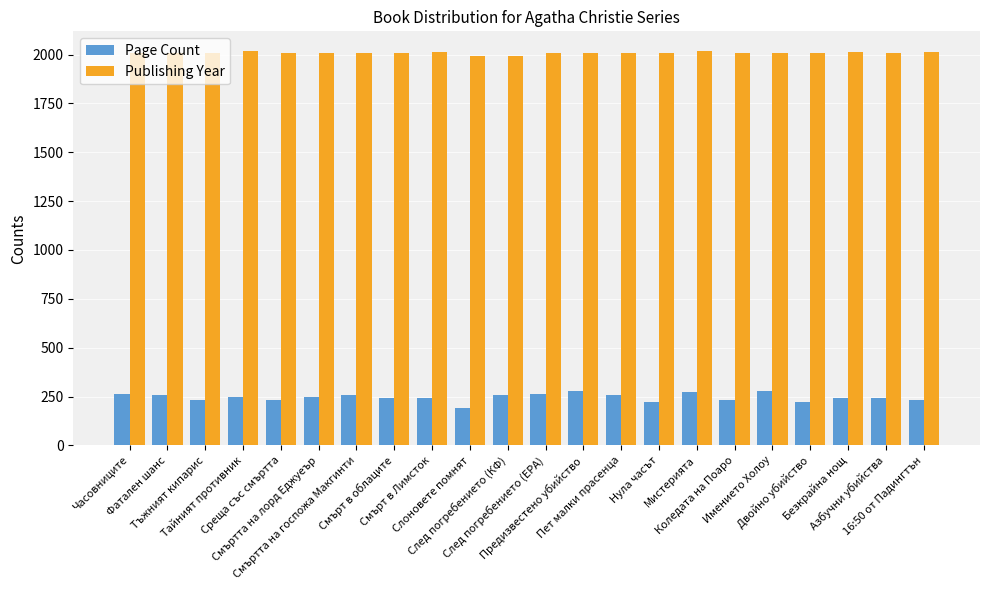

Rank the series by their maximum value, from lowest to highest.

Page Count, Publishing Year